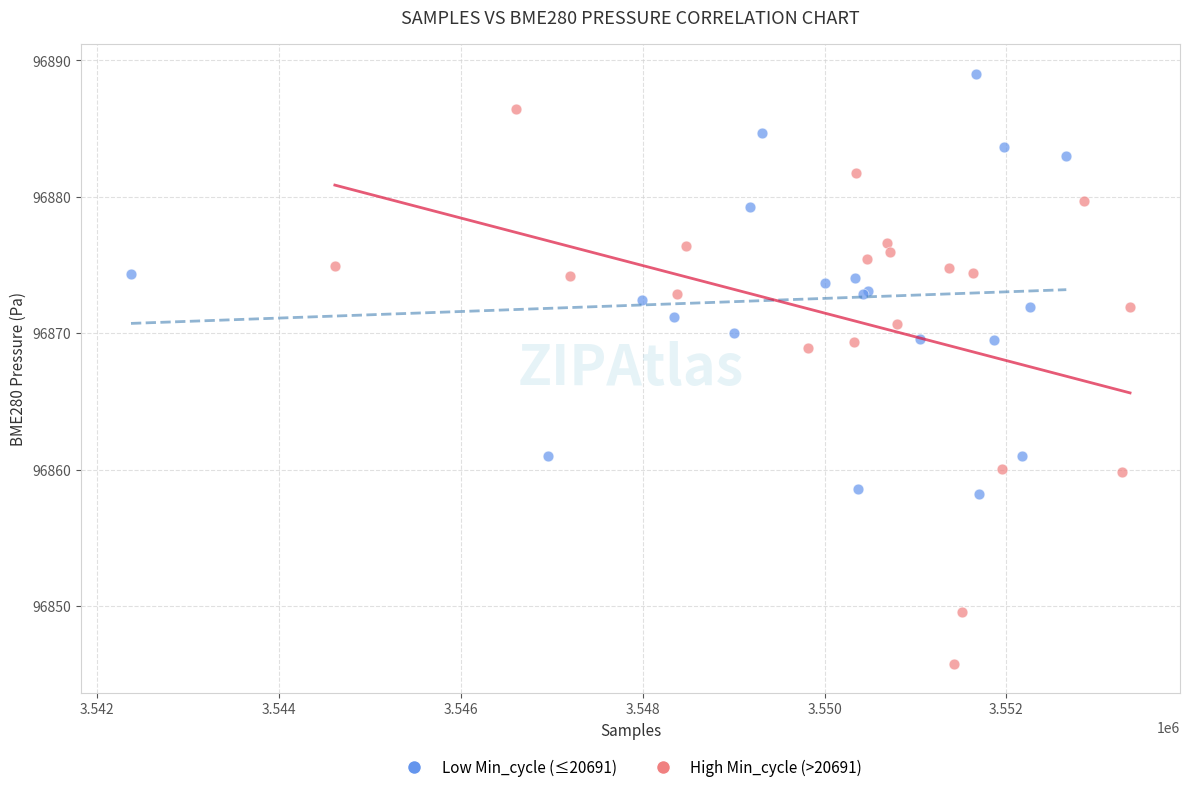

What are all the series names shown in the legend?

Low Min_cycle (≤20691), High Min_cycle (>20691)